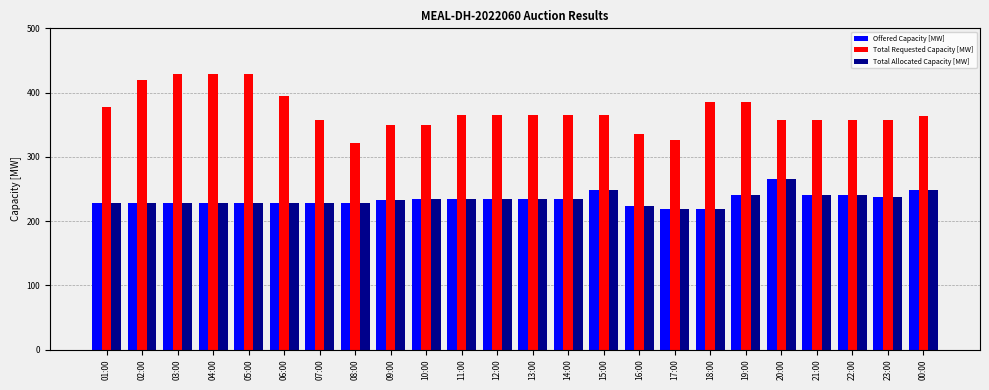

What is the difference between the Offered Capacity [MW] values at 20:00 and 02:00?

38